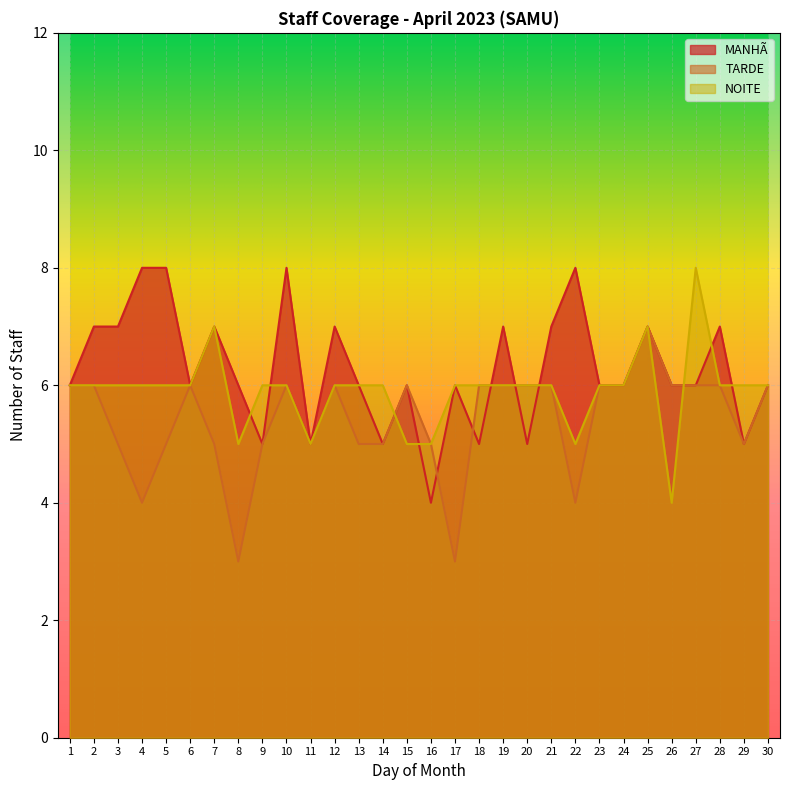

How many data points in TARDE are less than 6?

13